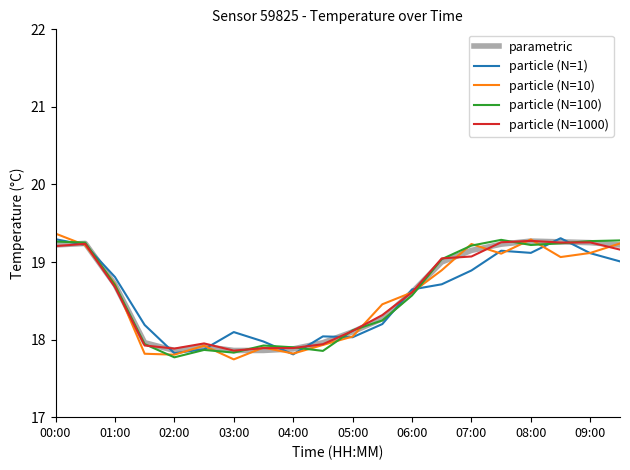

What is the sum of all particle (N=1) values?

371.3